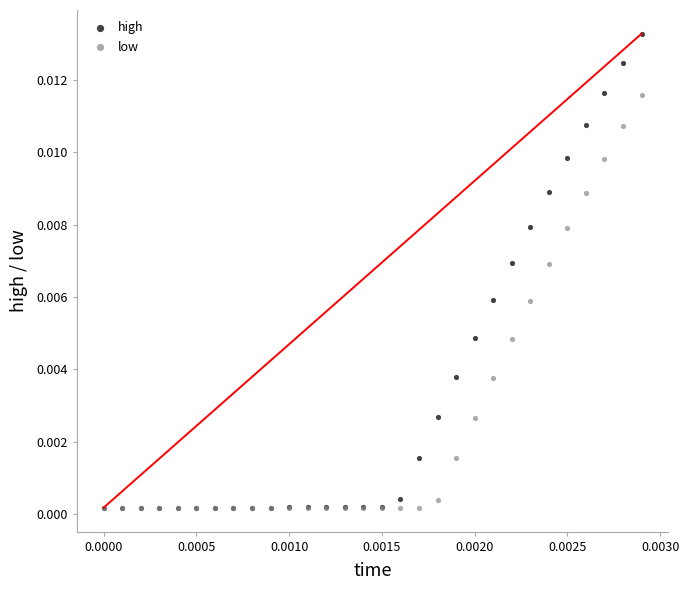

What are all the series names shown in the legend?

high, low